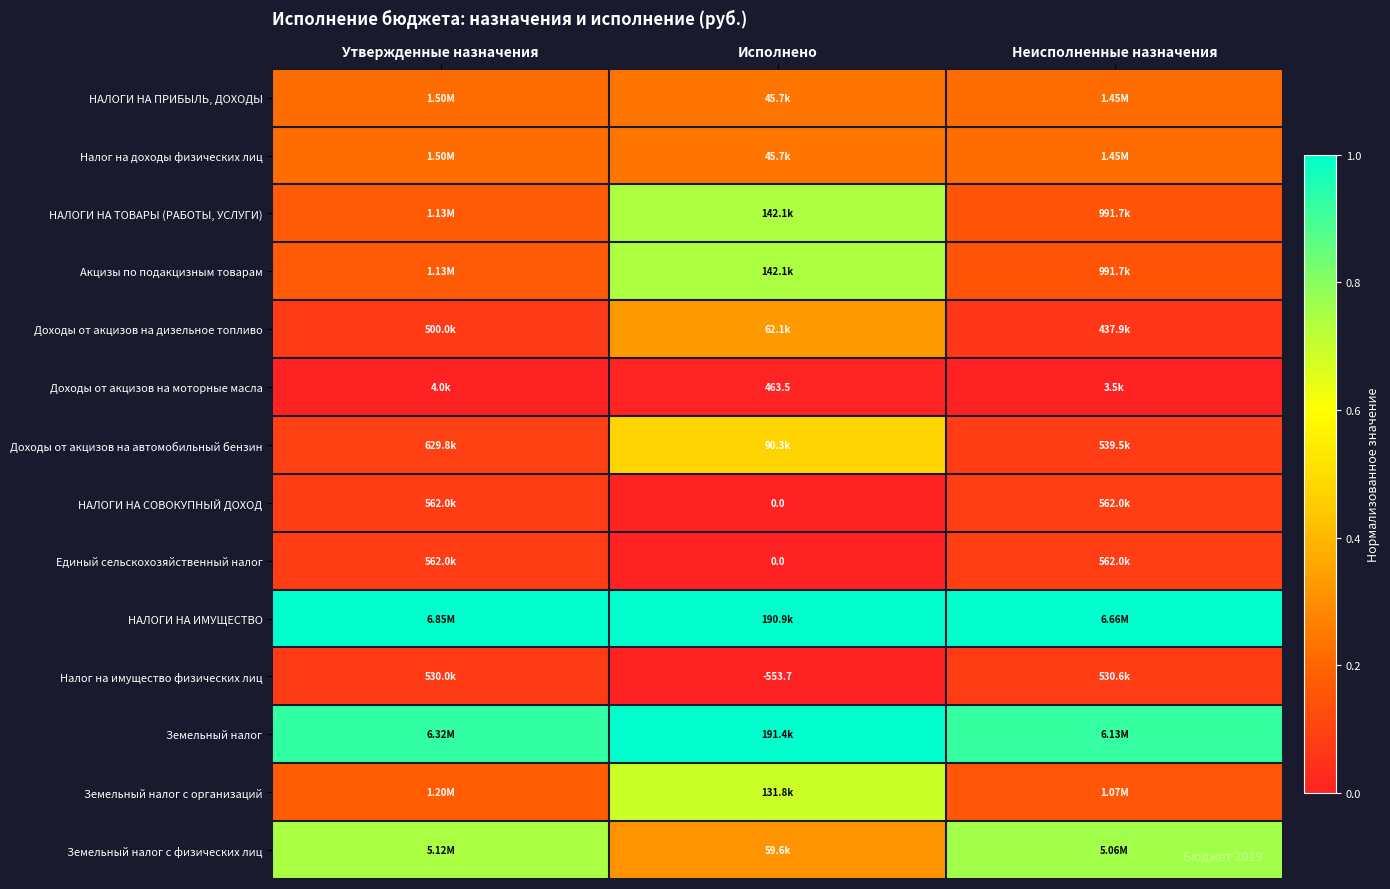

The value of Земельный налог с организаций at Утвержденные назначения is 0.3. True or false?

False